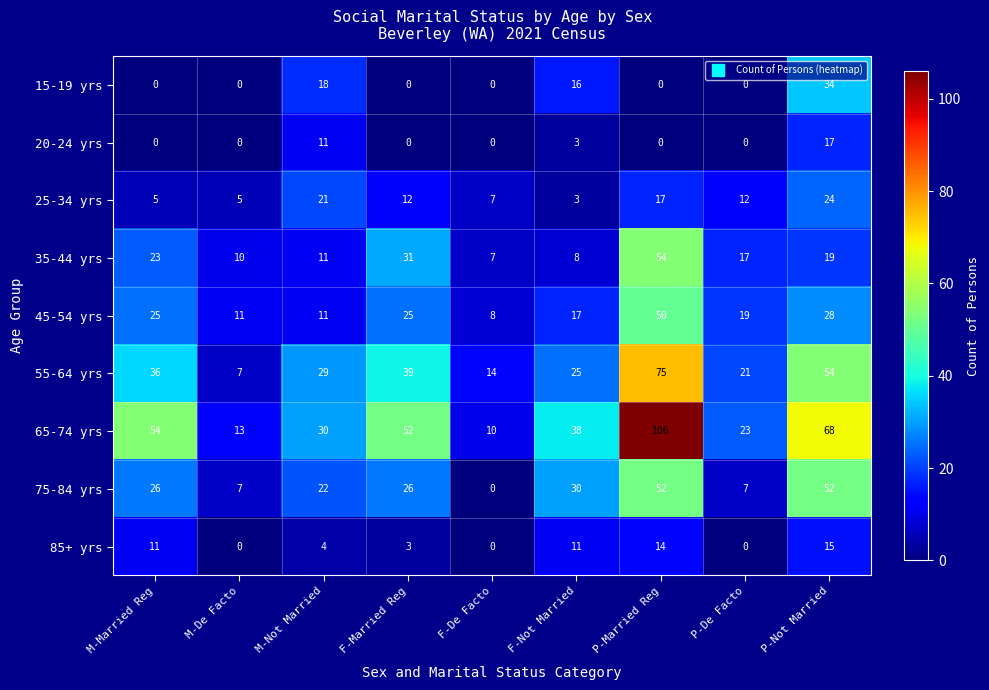

What is the sum of all 25-34 yrs values?

106